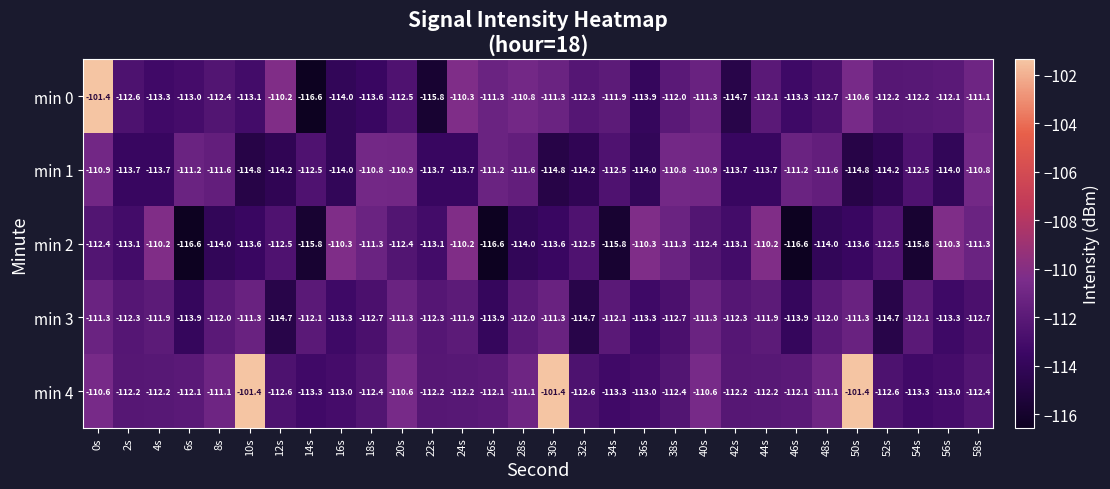

How many data points in min 4 are less than -112?

21